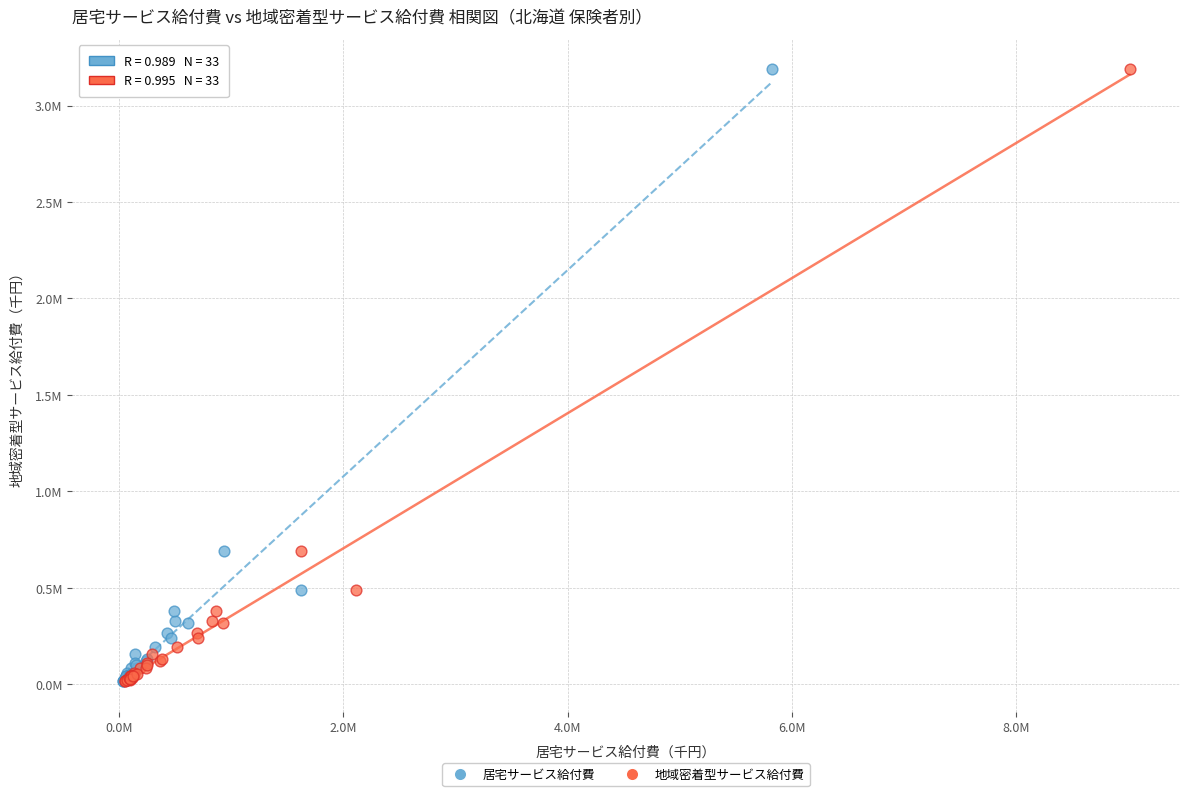

What are all the series names shown in the legend?

居宅サービス給付費, 地域密着型サービス給付費